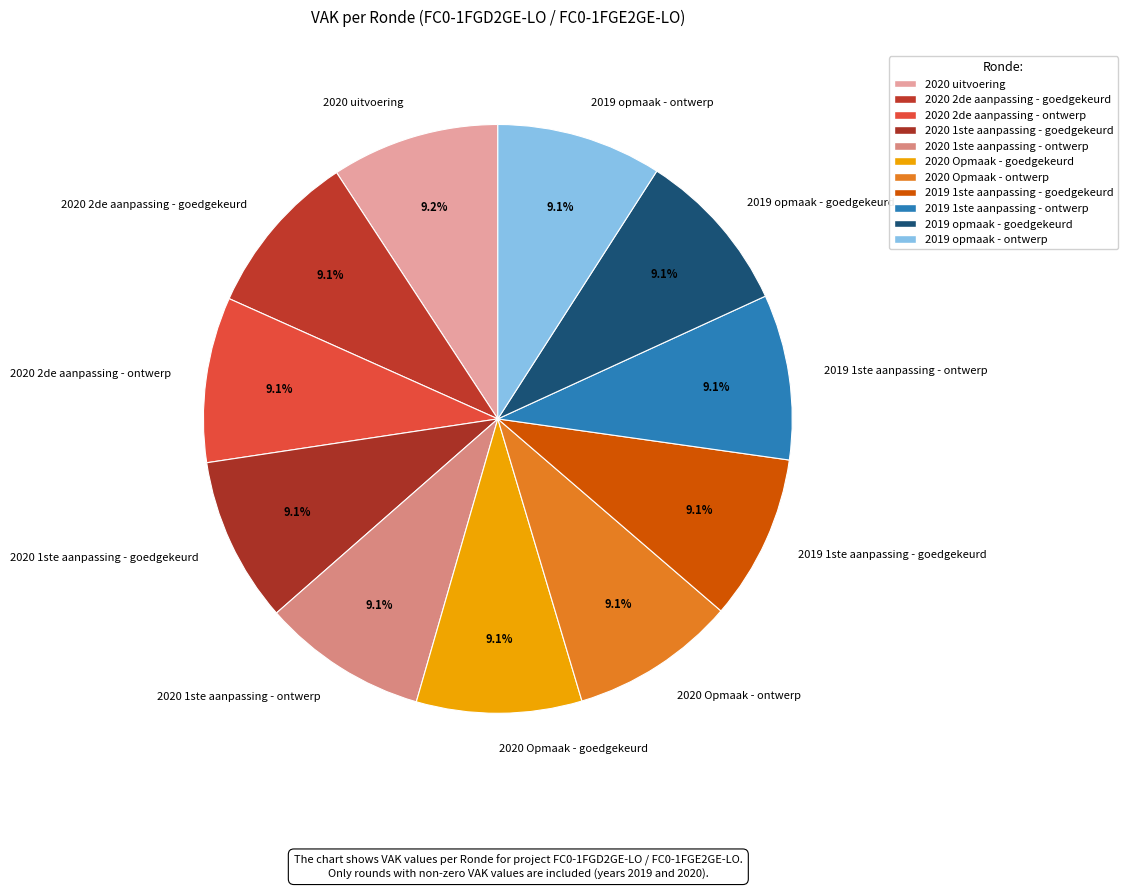

Does 2019 opmaak - ontwerp represent more than half of the total?

No